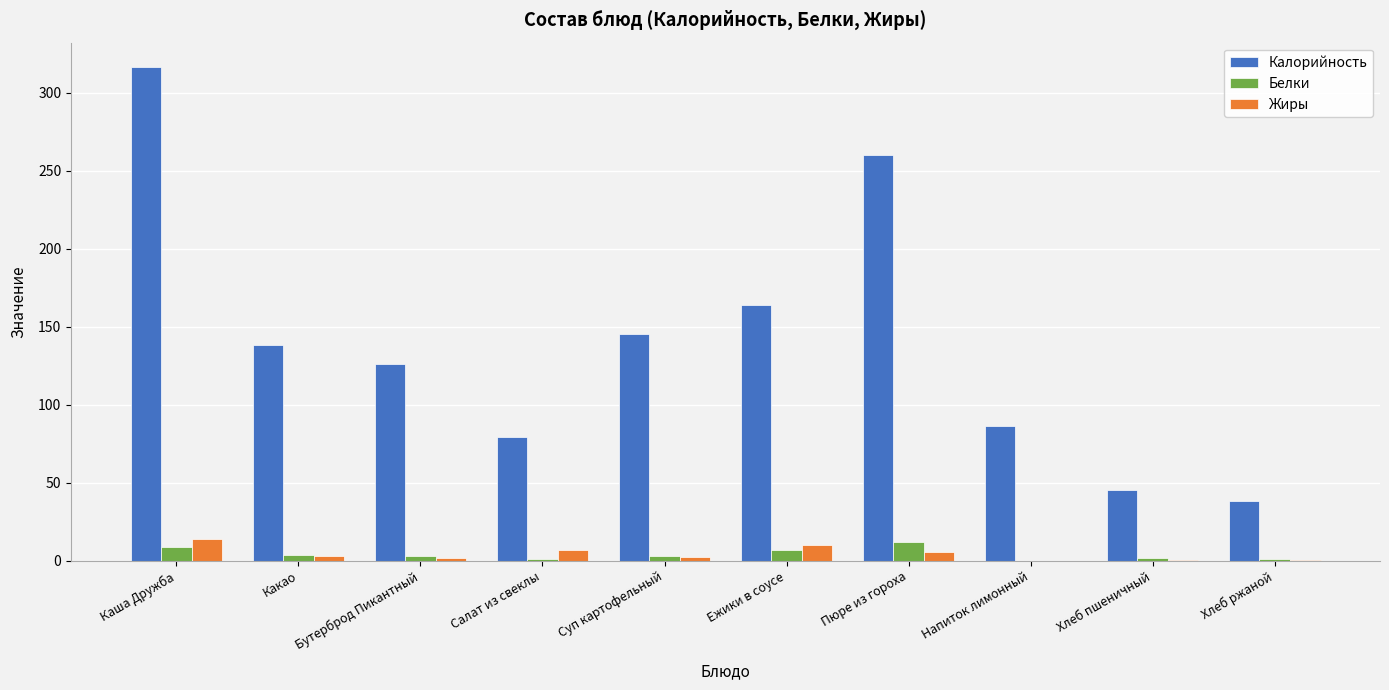

How many groups of bars are there?

10